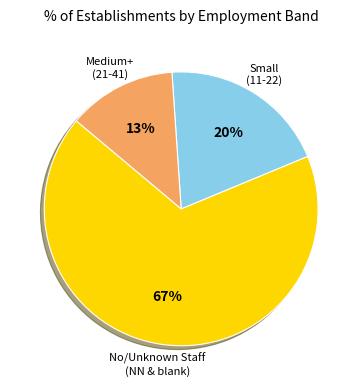

How many slices are in this pie chart?

3